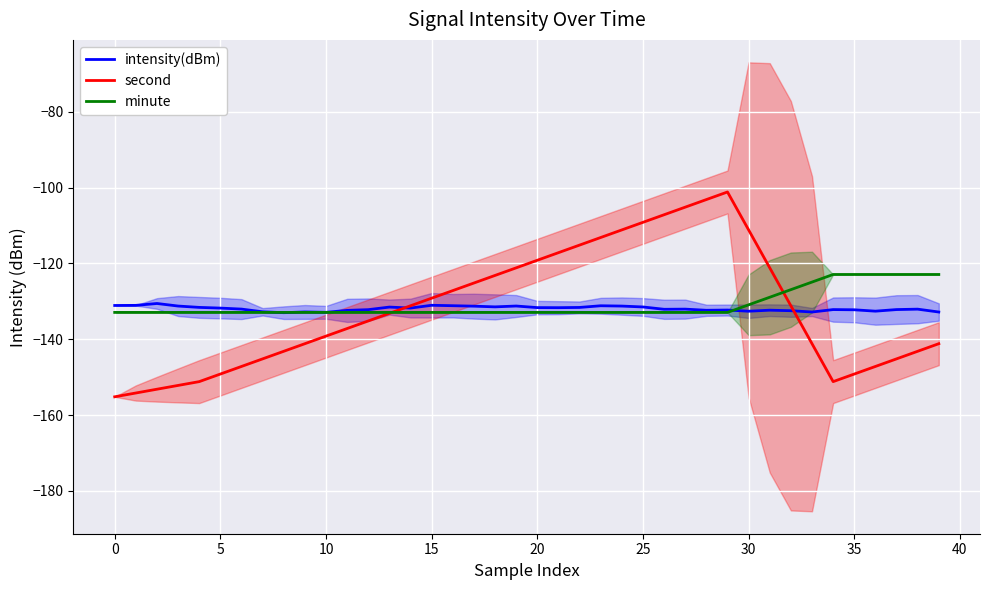

What is the value of the minute point at the 26th from the left?

-132.9